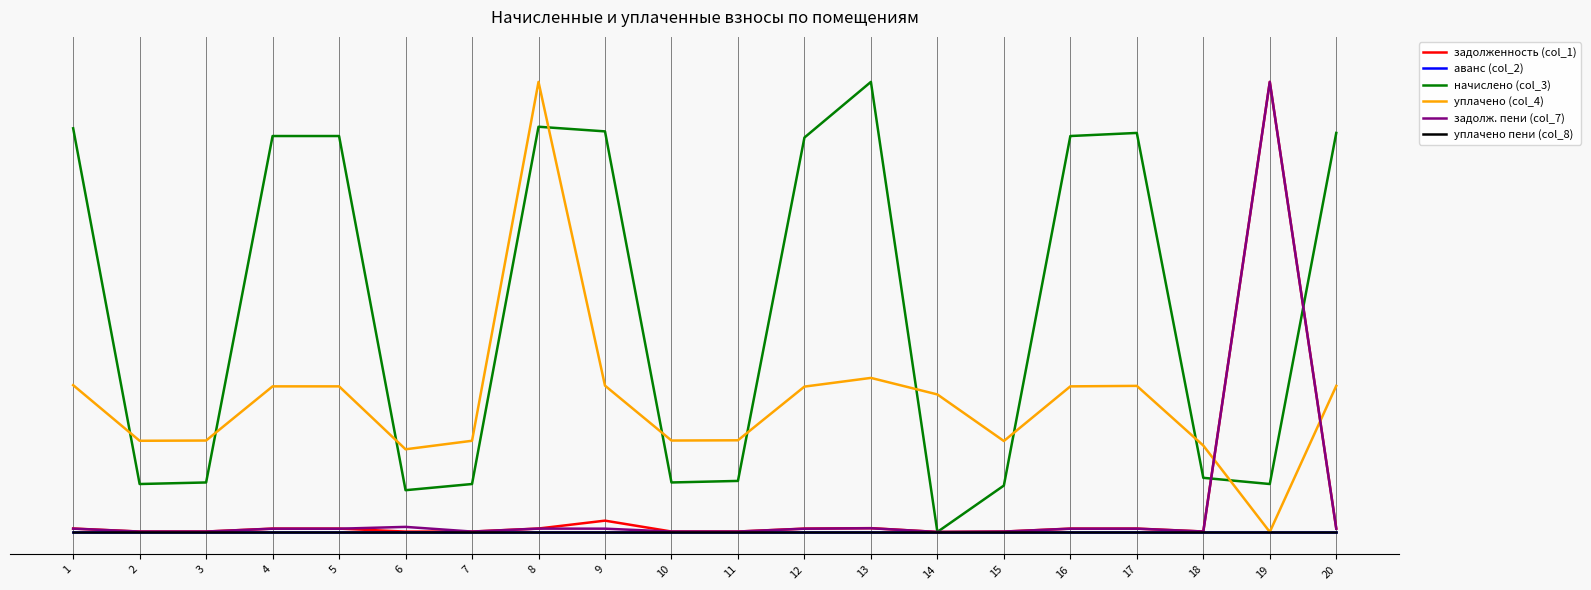

Does the chart have visible grid lines?

No